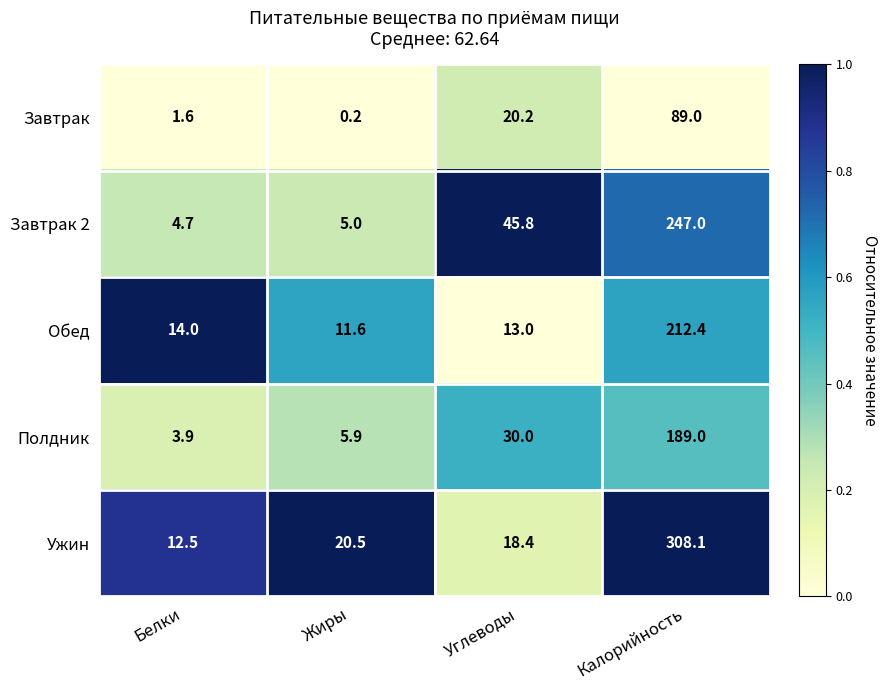

Is it true that Завтрак equals 142.6 at Калорийность?

False